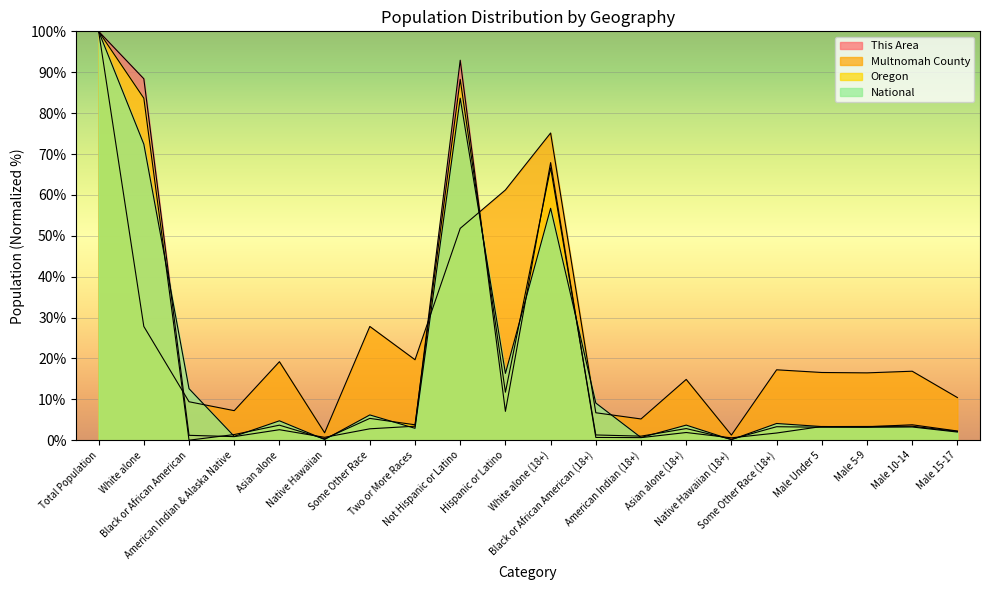

The value of This Area at Not Hispanic or Latino is 92.9. True or false?

True